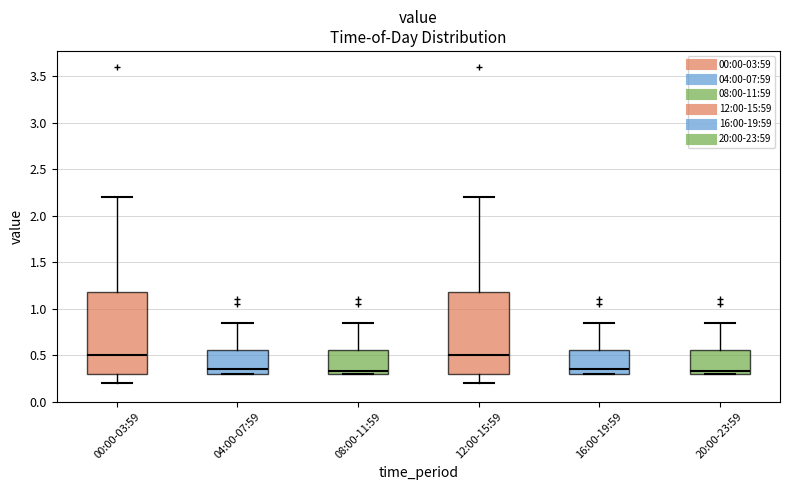

Where does the median line of the box for 08:00-11:59 sit on the y-axis? The values are not printed on the chart, so give them approximately, as read against the axis.

0.35